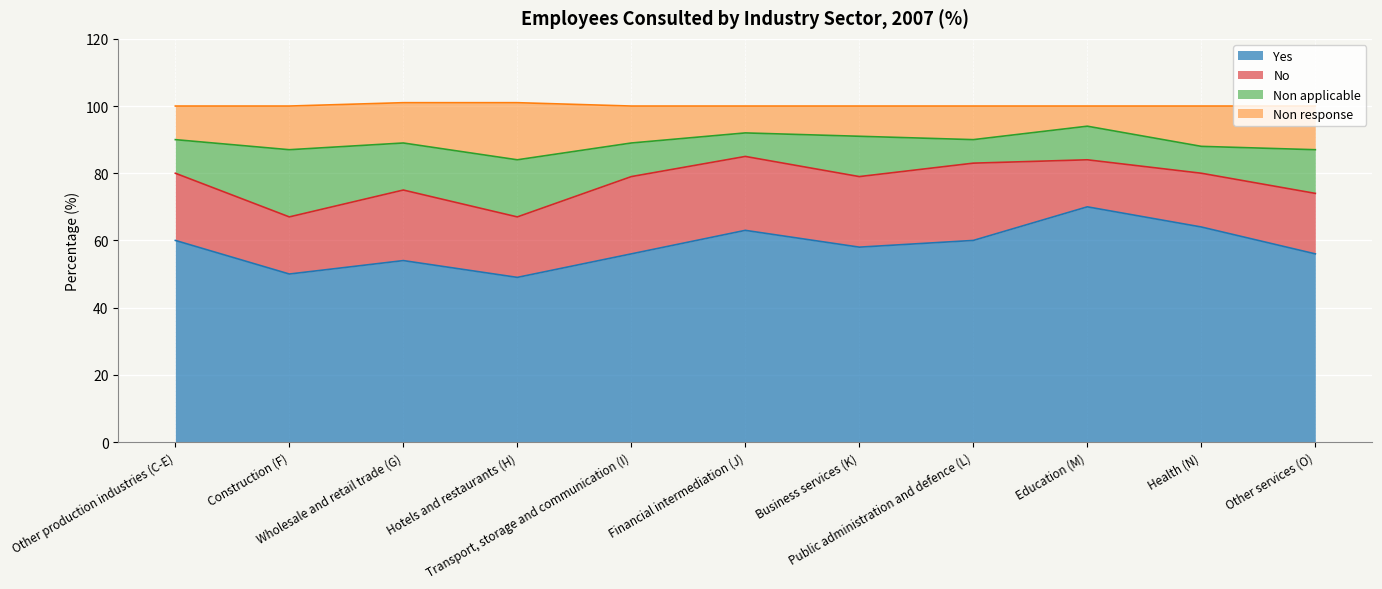

What is the highest value of the Yes series?

70